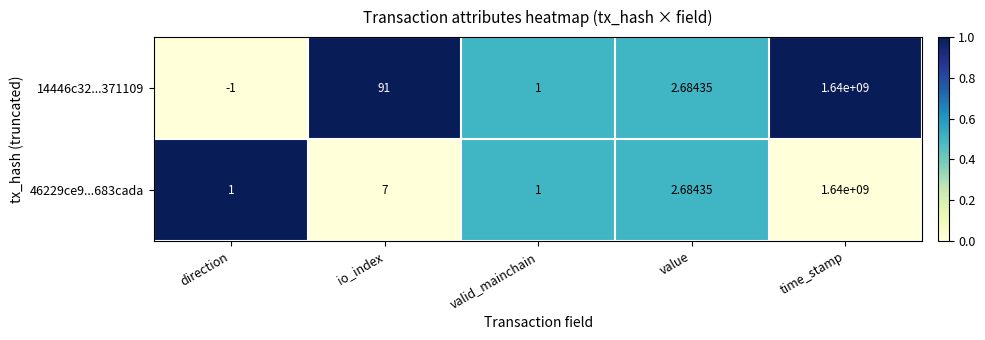

List the series in order of their overall mean, lowest first.

46229ce9...683cada, 14446c32...371109